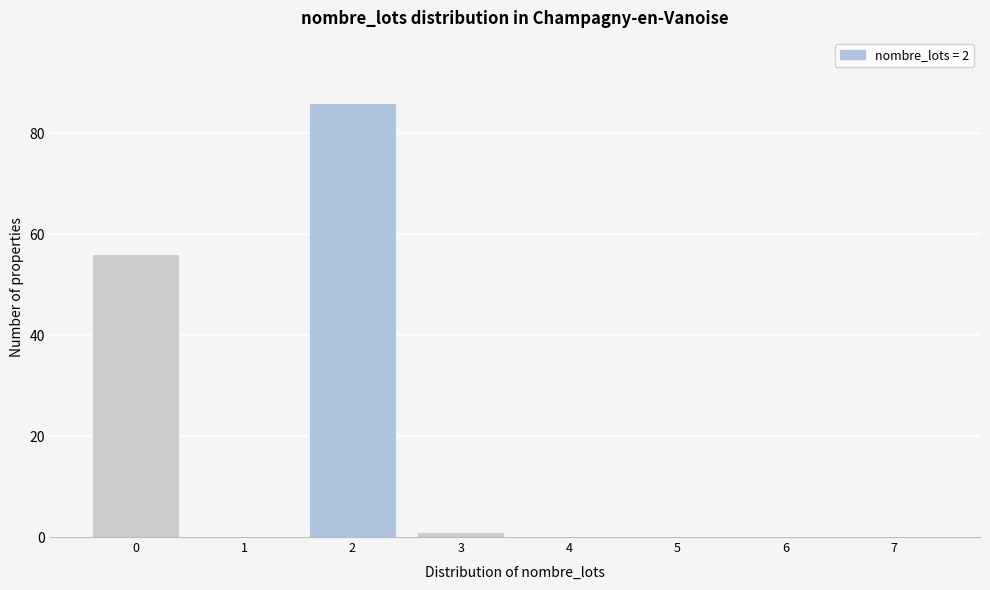

Reading right to left, extract all data points from this chart.

7=0	6=0	5=0	4=0	3=1	2=86	1=0	0=56